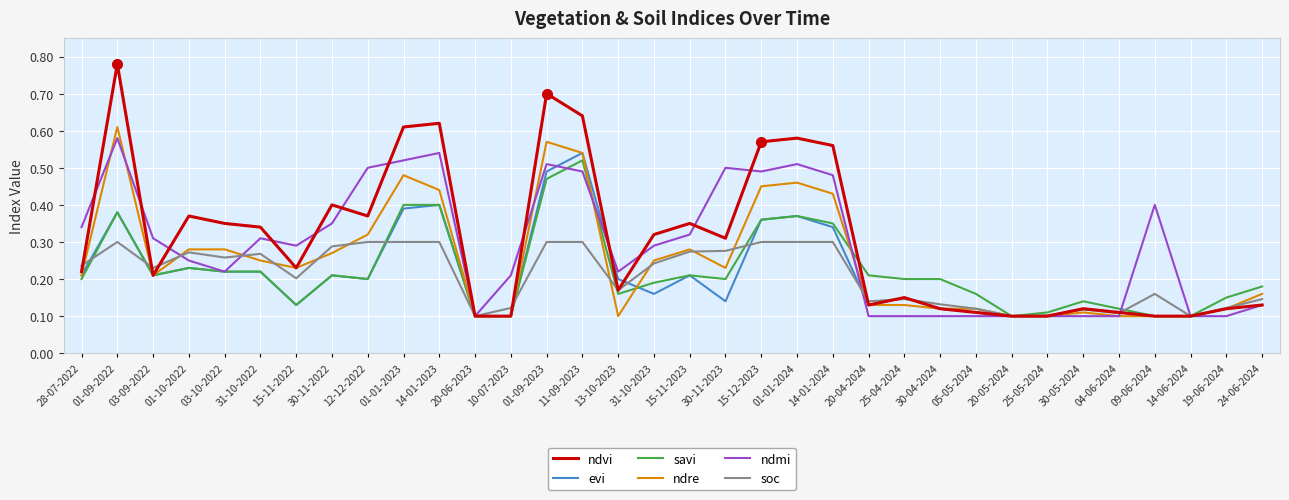

Which series changed the most between 28-07-2022 and 11-09-2023?

ndvi